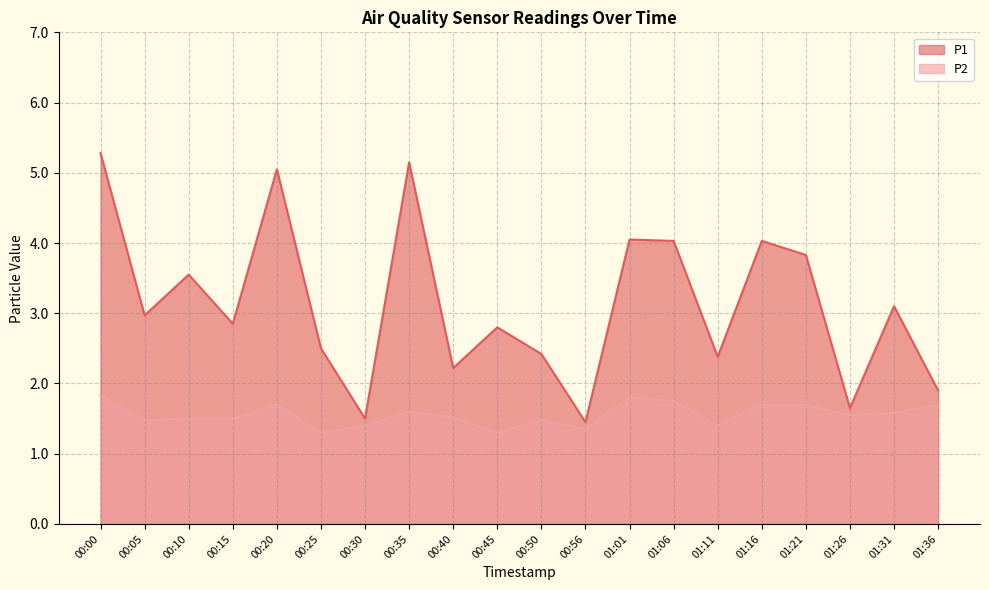

At which category is the sum across all series the highest?

00:00